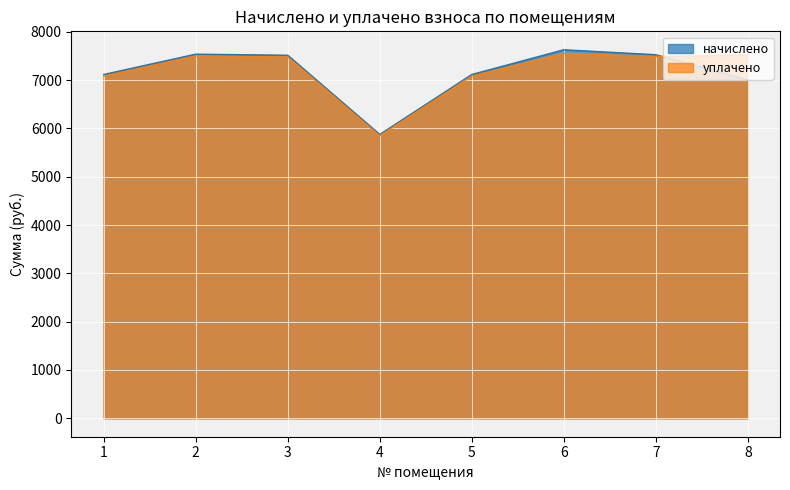

The value of начислено at 1 is 7117.6. True or false?

True